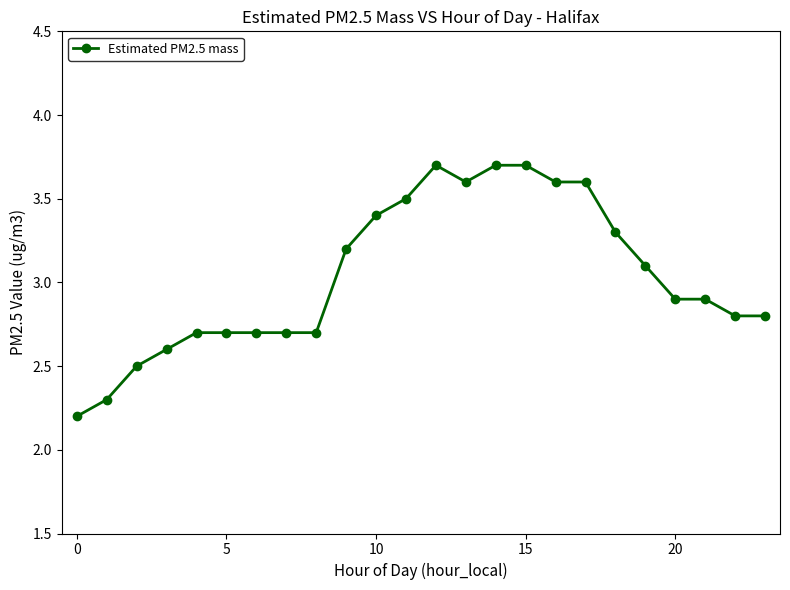

Reading left to right, extract all data points from this chart.

2.2	2.3	2.5	2.6	2.7	2.7	2.7	2.7	2.7	3.2	3.4	3.5	3.7	3.6	3.7	3.7	3.6	3.6	3.3	3.1	2.9	2.9	2.8	2.8